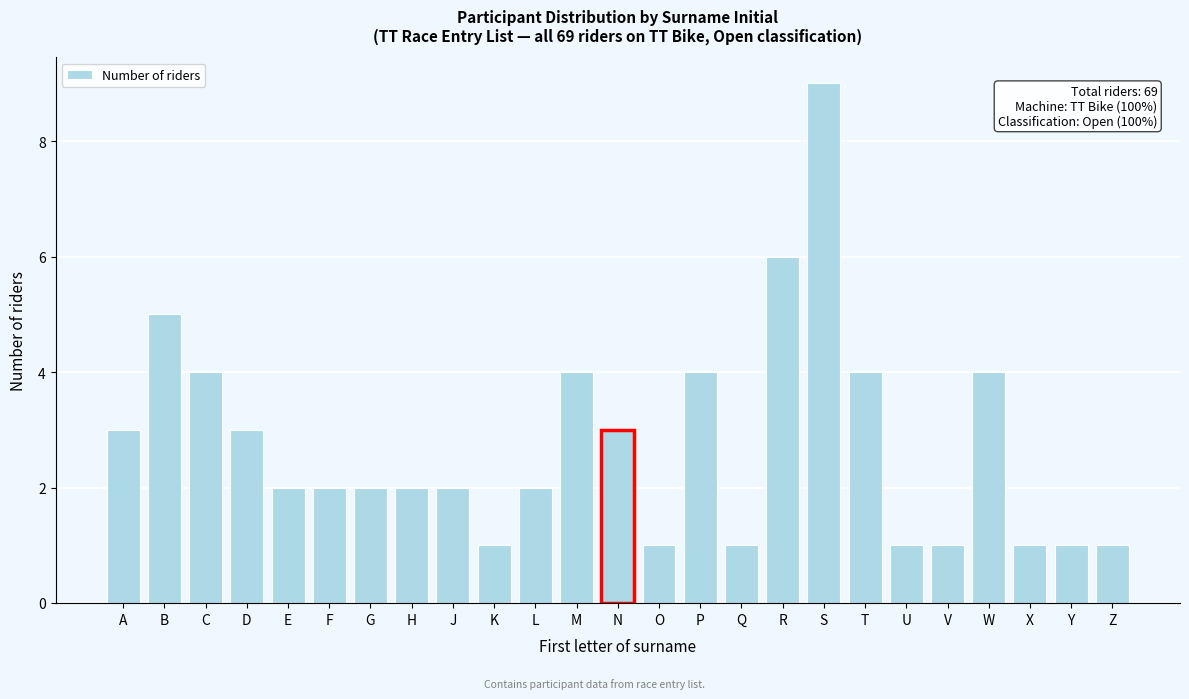

Reading left to right, transcribe all the data shown in this chart.

A=3	B=5	C=4	D=3	E=2	F=2	G=2	H=2	J=2	K=1	L=2	M=4	N=3	O=1	P=4	Q=1	R=6	S=9	T=4	U=1	V=1	W=4	X=1	Y=1	Z=1